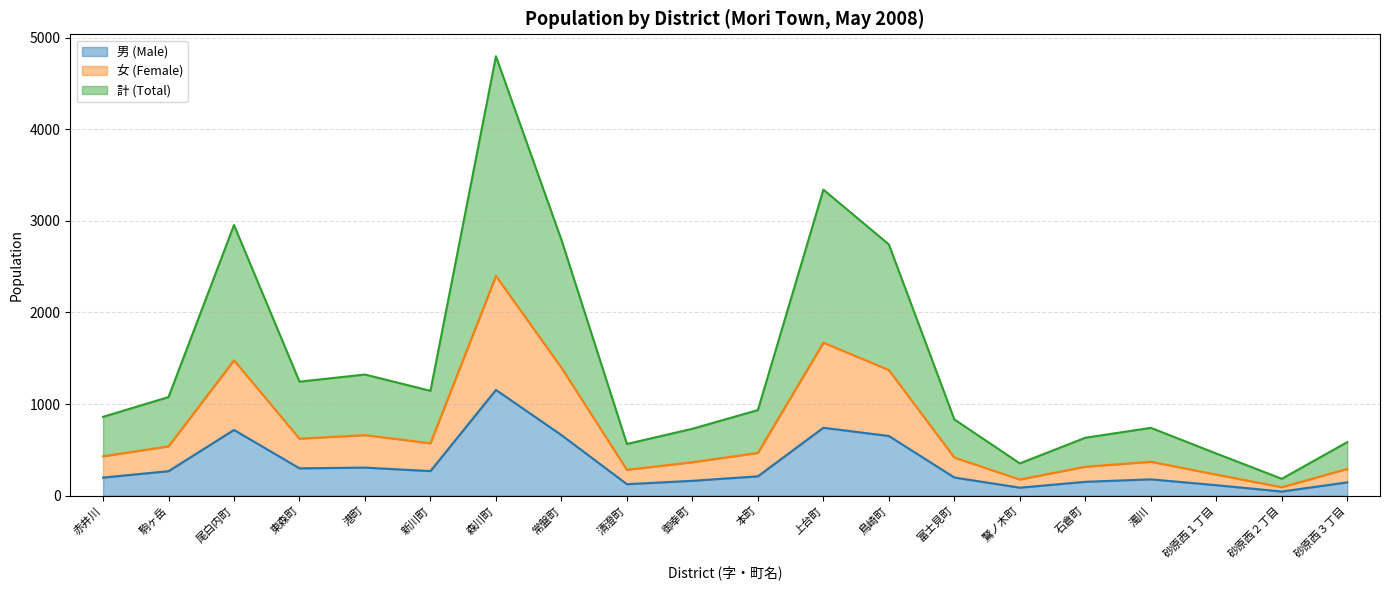

What is the sum of the 計 (Total) values at 森川町 and 赤井川?

5656